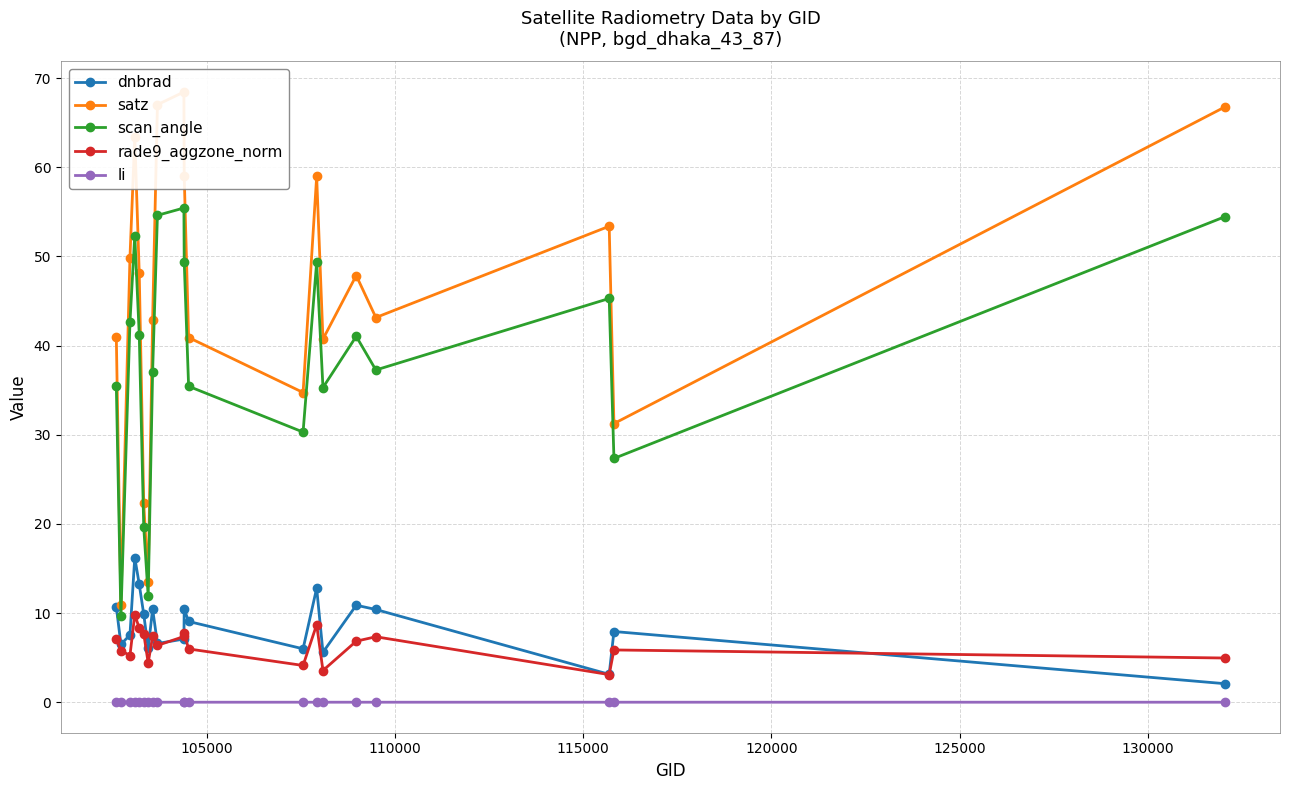

What is the value of the rade9_aggzone_norm point at the 8th from the left?

7.4